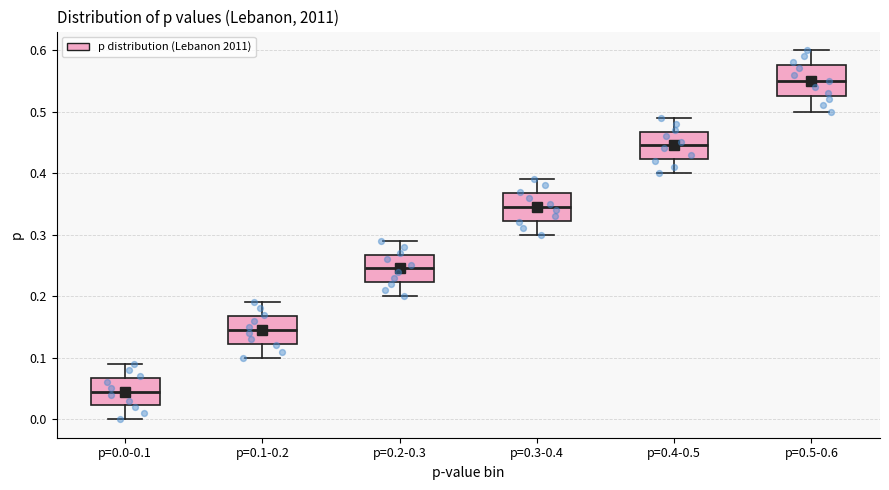

Where is the upper edge of the box for p=0.4-0.5 on the y-axis? The values are not printed on the chart, so give them approximately, as read against the axis.

0.47